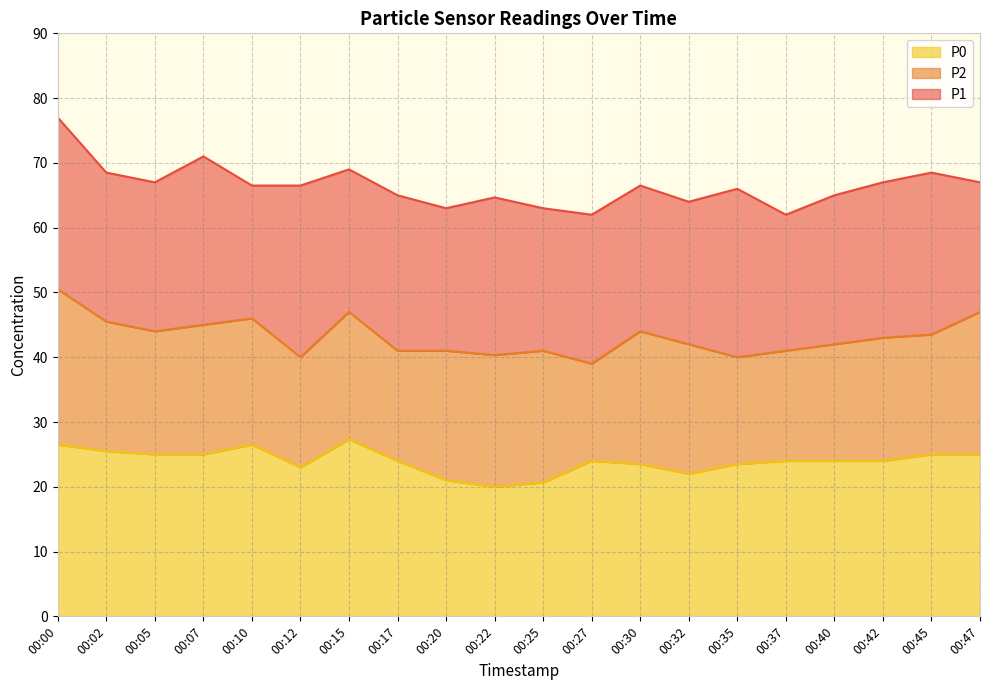

What is the total value across all series at 00:42?

67.0